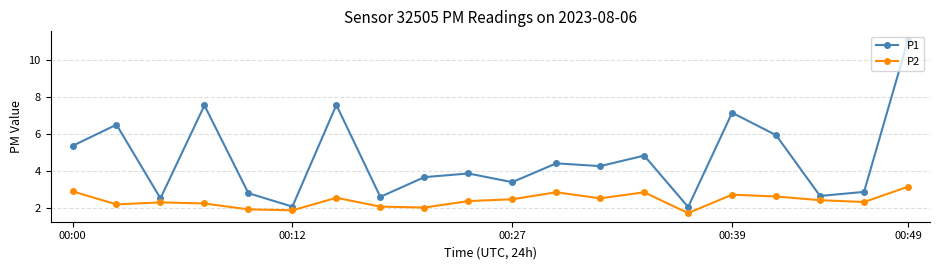

What is the greatest value displayed?

11.1